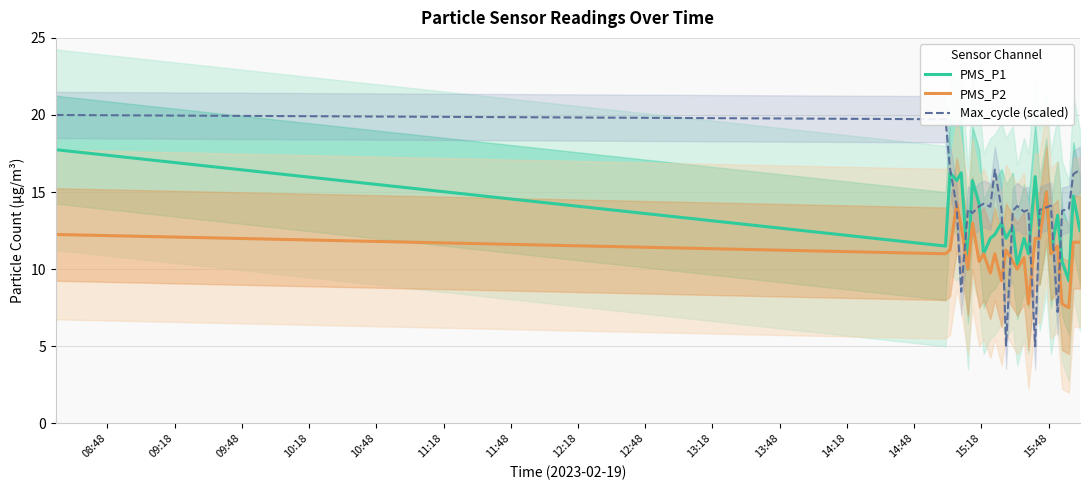

What is the highest value of the Max_cycle (scaled) series?

20.0